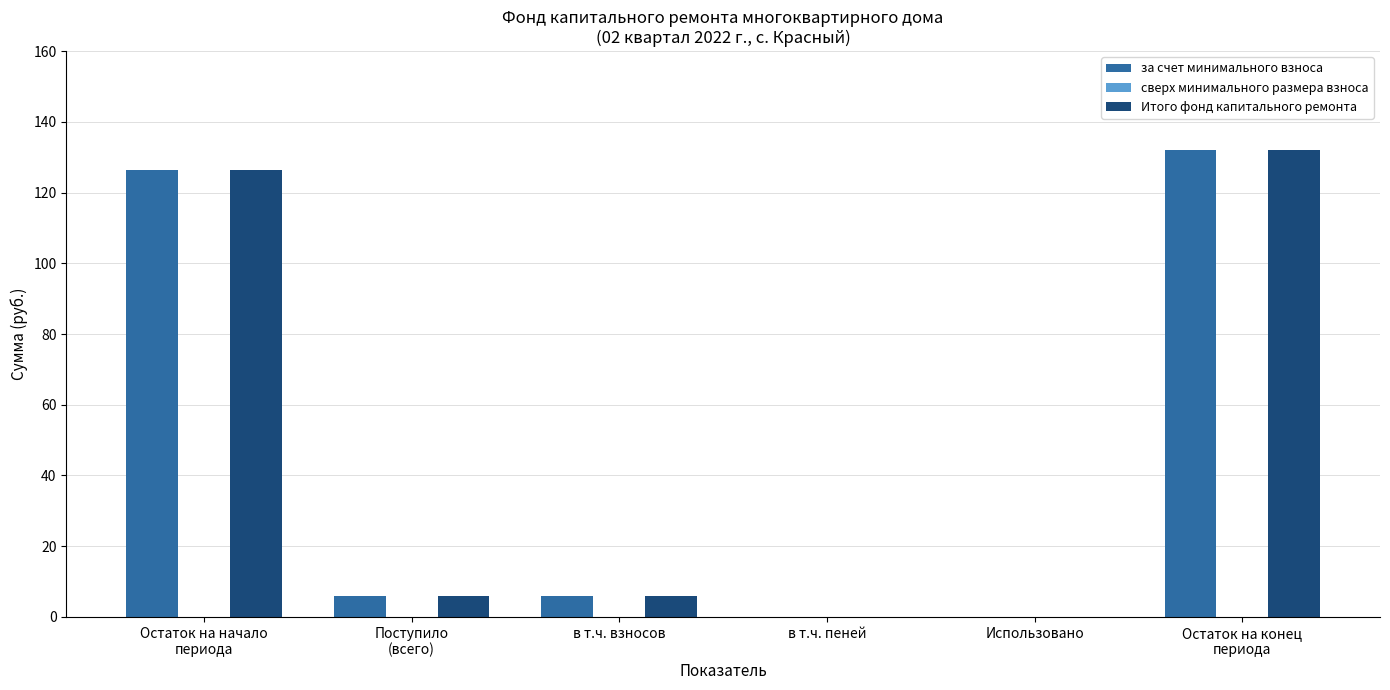

What is the sum of all Итого фонд капитального ремонта values?

270.2